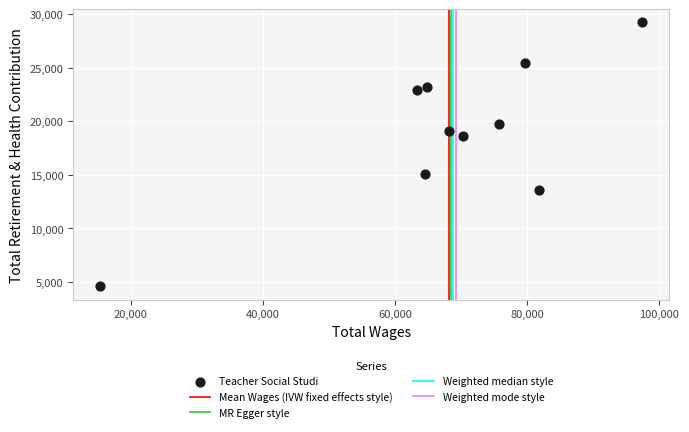

What is the average X value?

68140